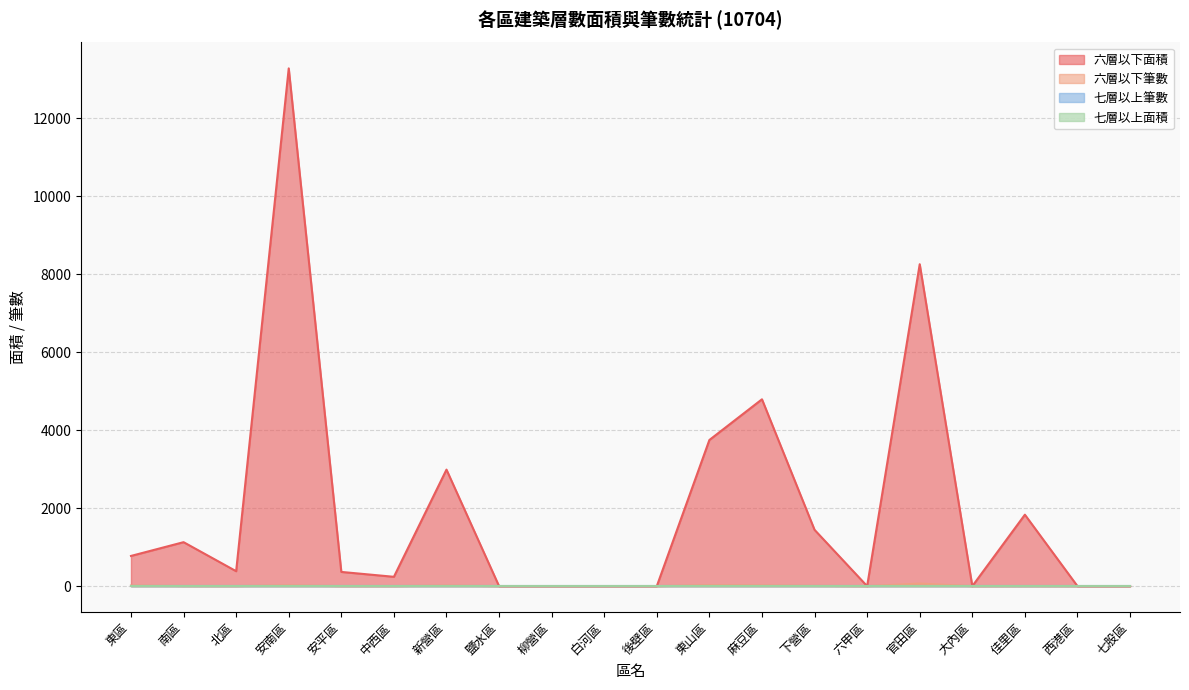

At how many categories does at least one series exceed 8465?

1